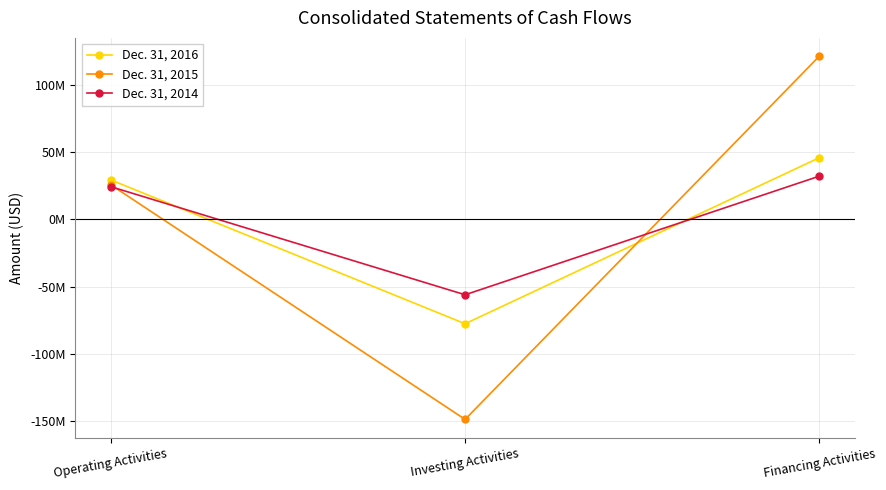

At which category is the sum across all series the highest?

Financing Activities